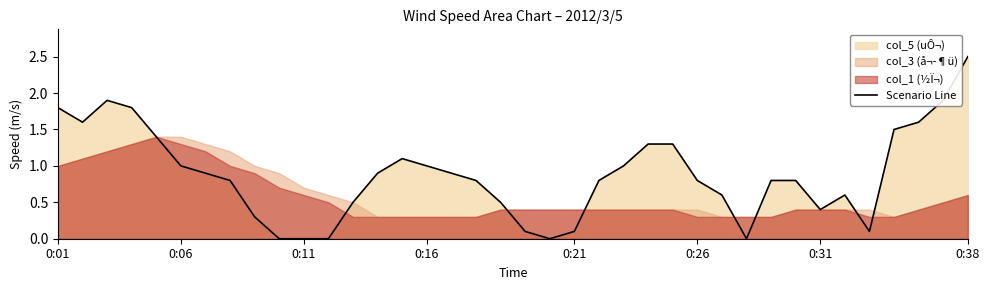

Does the chart display data point markers on the line(s)?

No